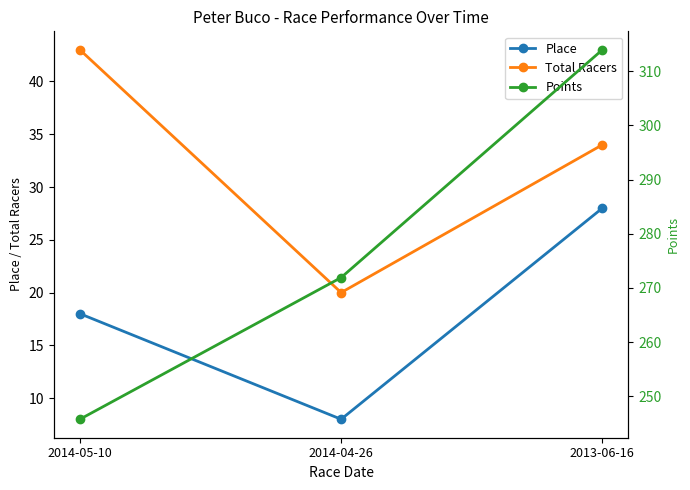

What is the label of the 2nd point from the right?

2014-04-26